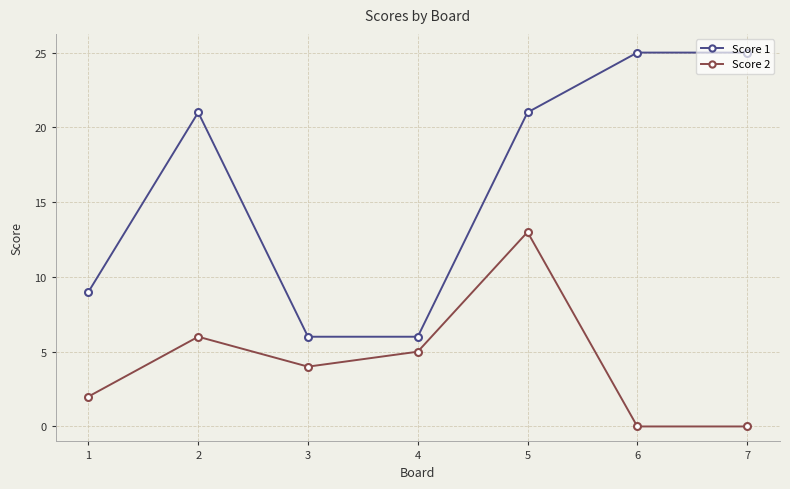

Rank the series by their average value, from lowest to highest.

Score 2, Score 1